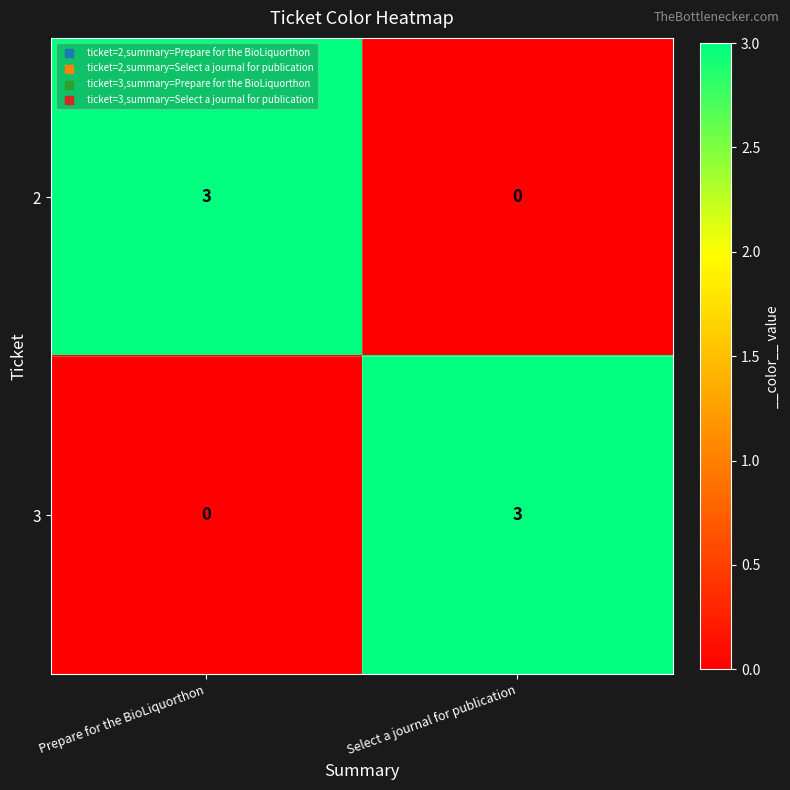

What is the difference between the maximum and minimum values in the 3 series?

3